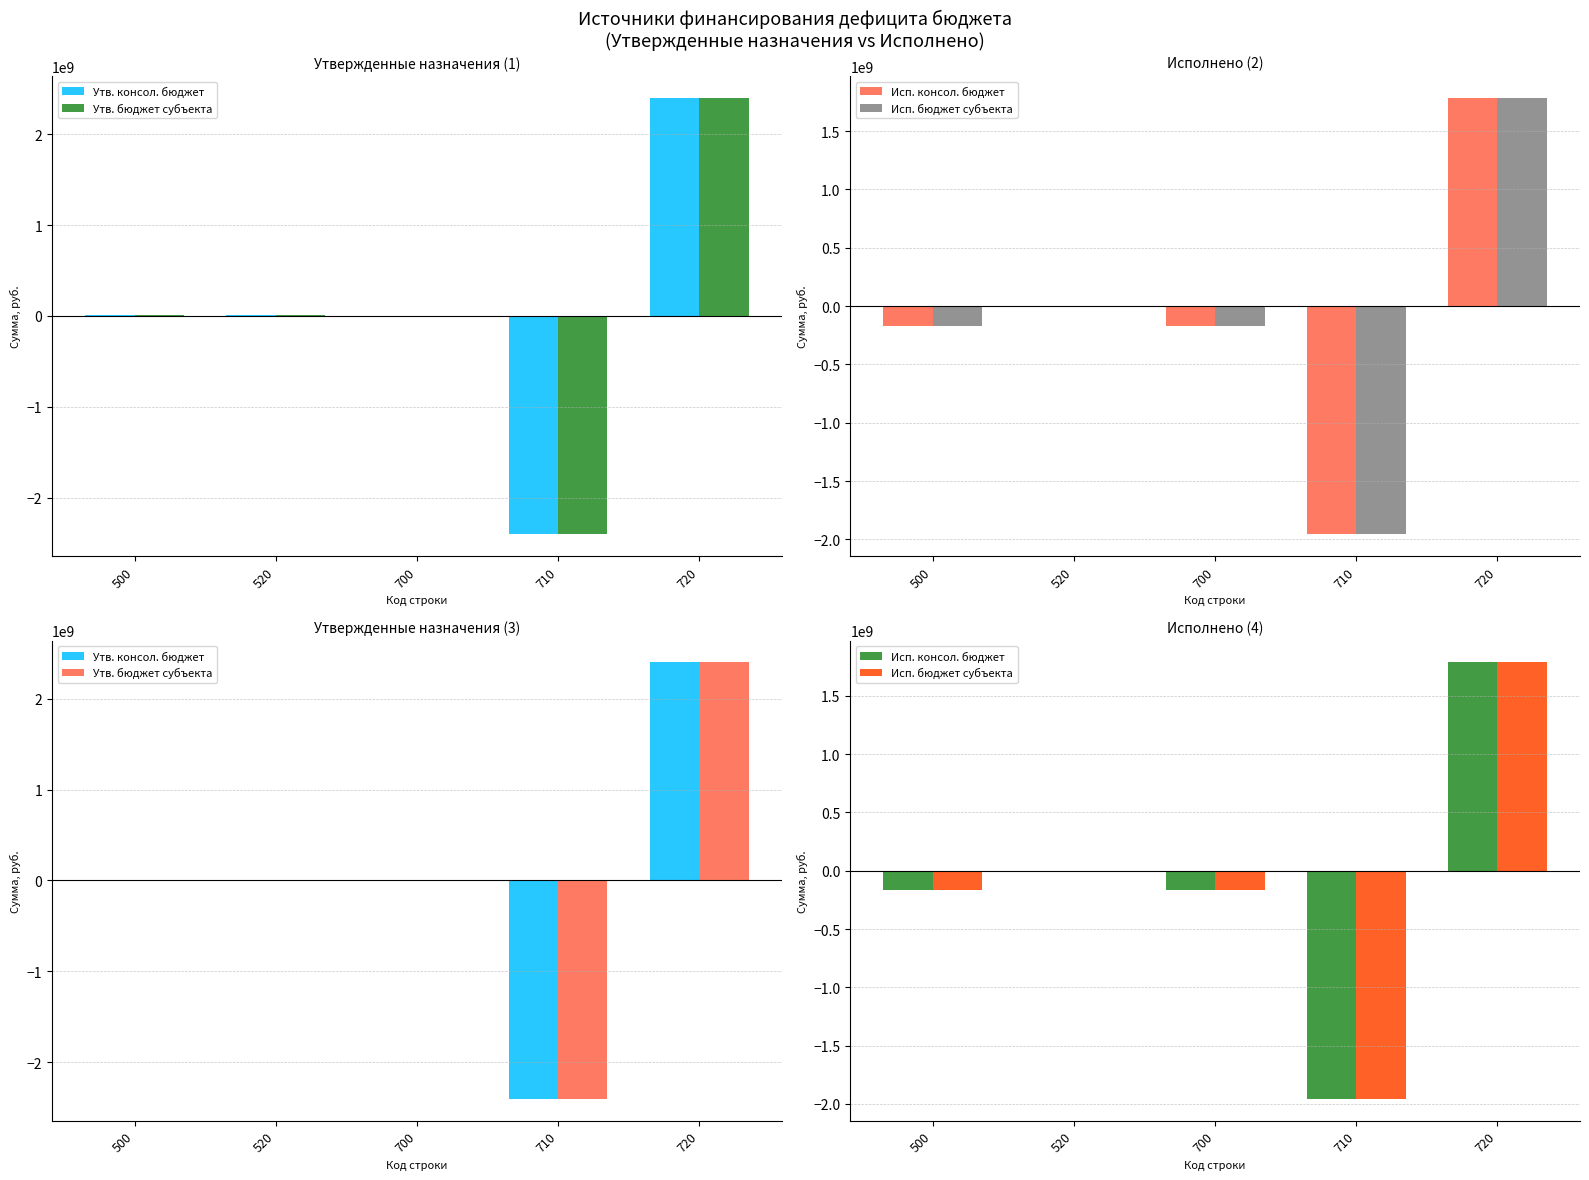

List the labels in order of Исп. бюджет субъекта value, largest first.

720, 520, 500, 700, 710